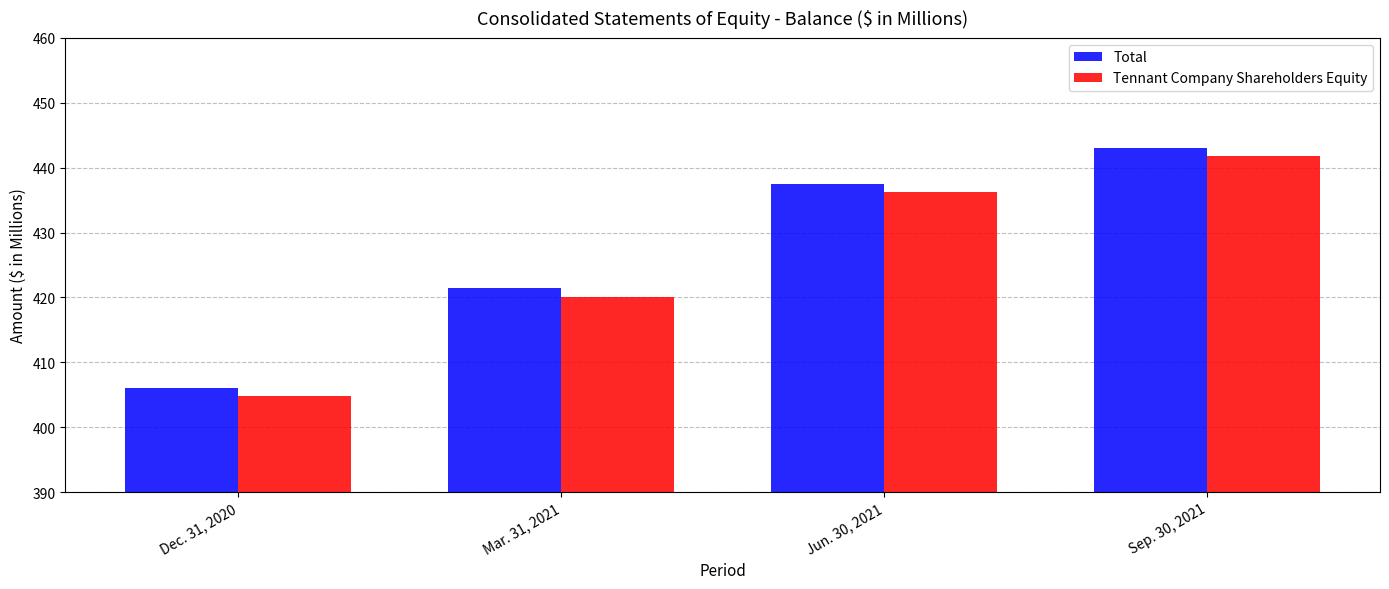

What is the difference between the second highest and minimum values in the Tennant Company Shareholders Equity series?

31.4